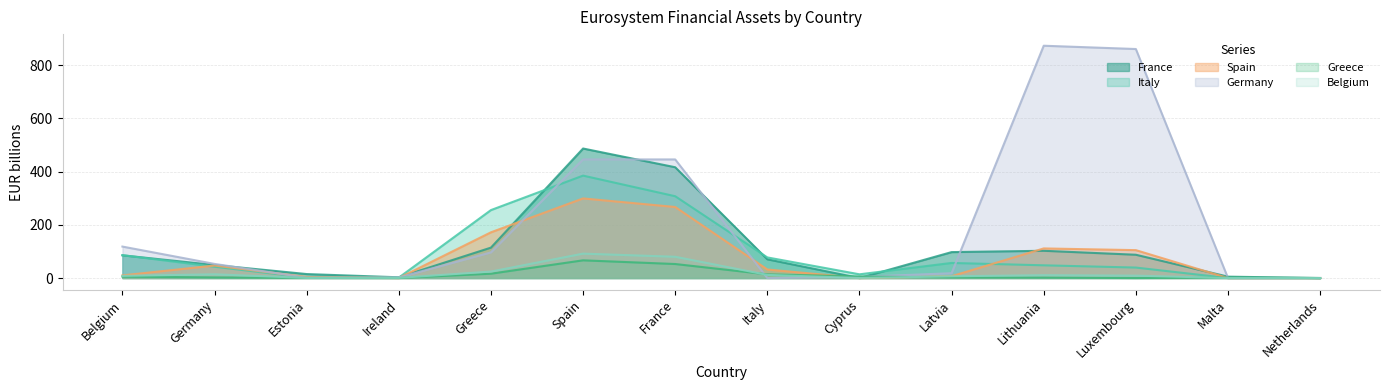

Does the chart display data point markers on the line(s)?

No